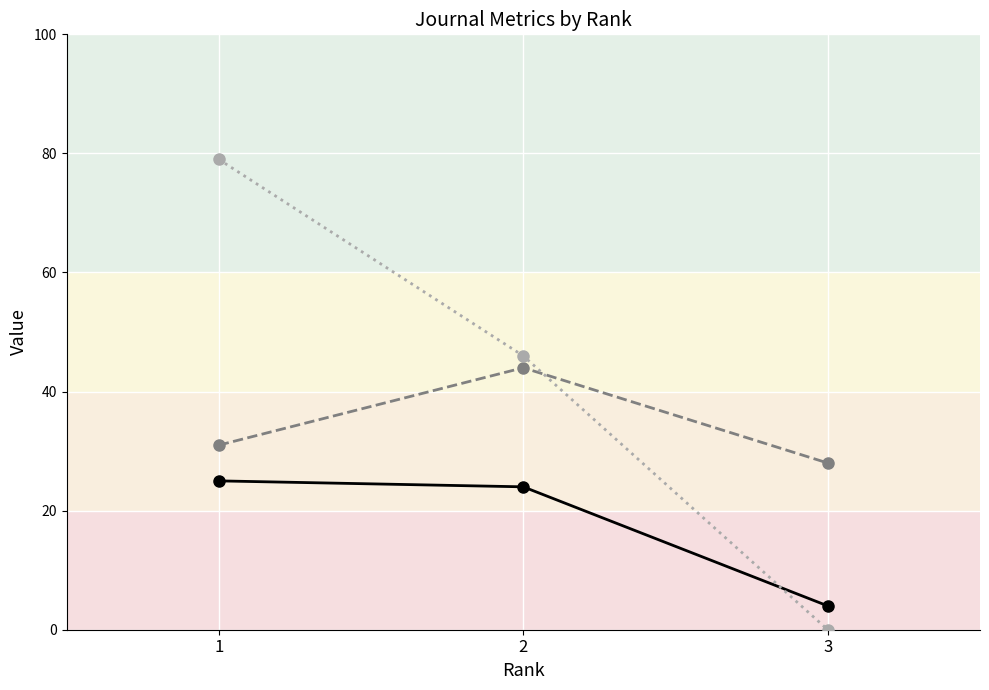

What is the maximum value shown in the chart?

79